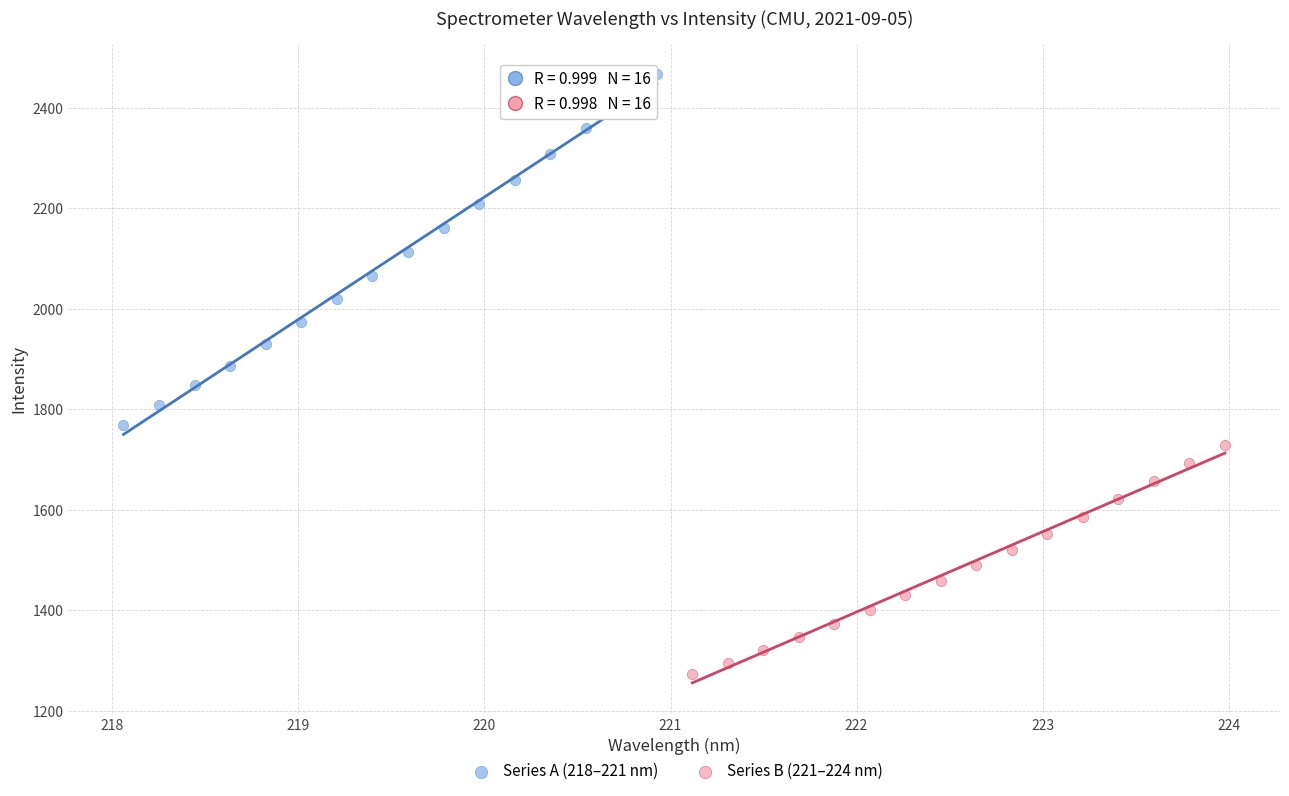

Which series reaches the minimum Y coordinate?

Series B (221–224 nm)